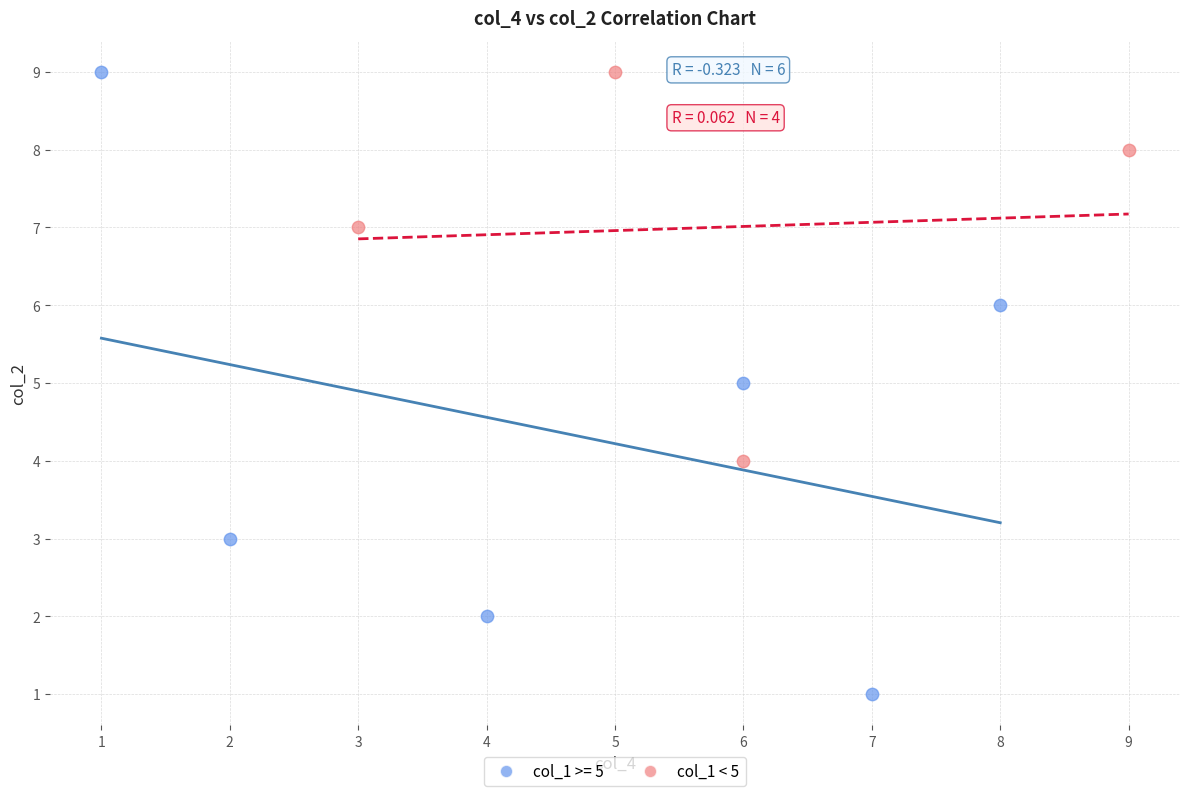

Which series reaches the minimum Y coordinate?

col_1 >= 5